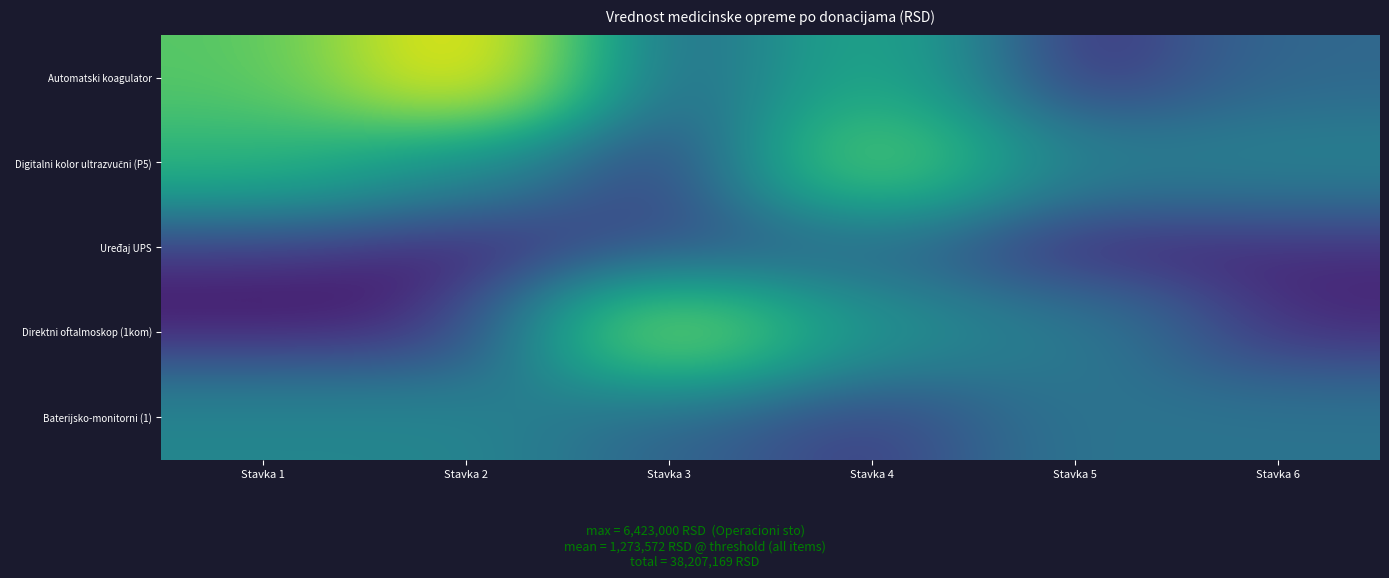

Rank the series by their maximum value, from lowest to highest.

Uređaj UPS, Baterijsko-monitorni (1), Digitalni kolor ultrazvučni (P5), Direktni oftalmoskop (1kom), Automatski koagulator